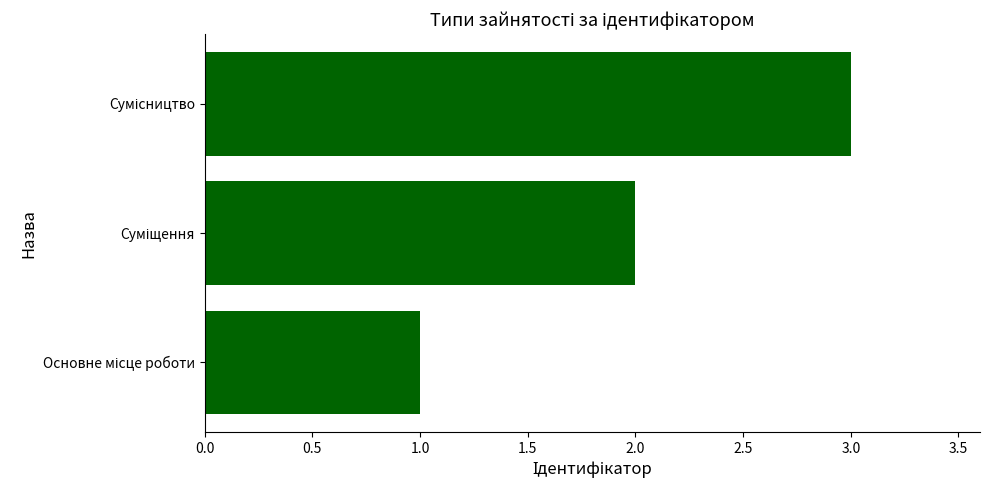

How many bars are there in total?

3